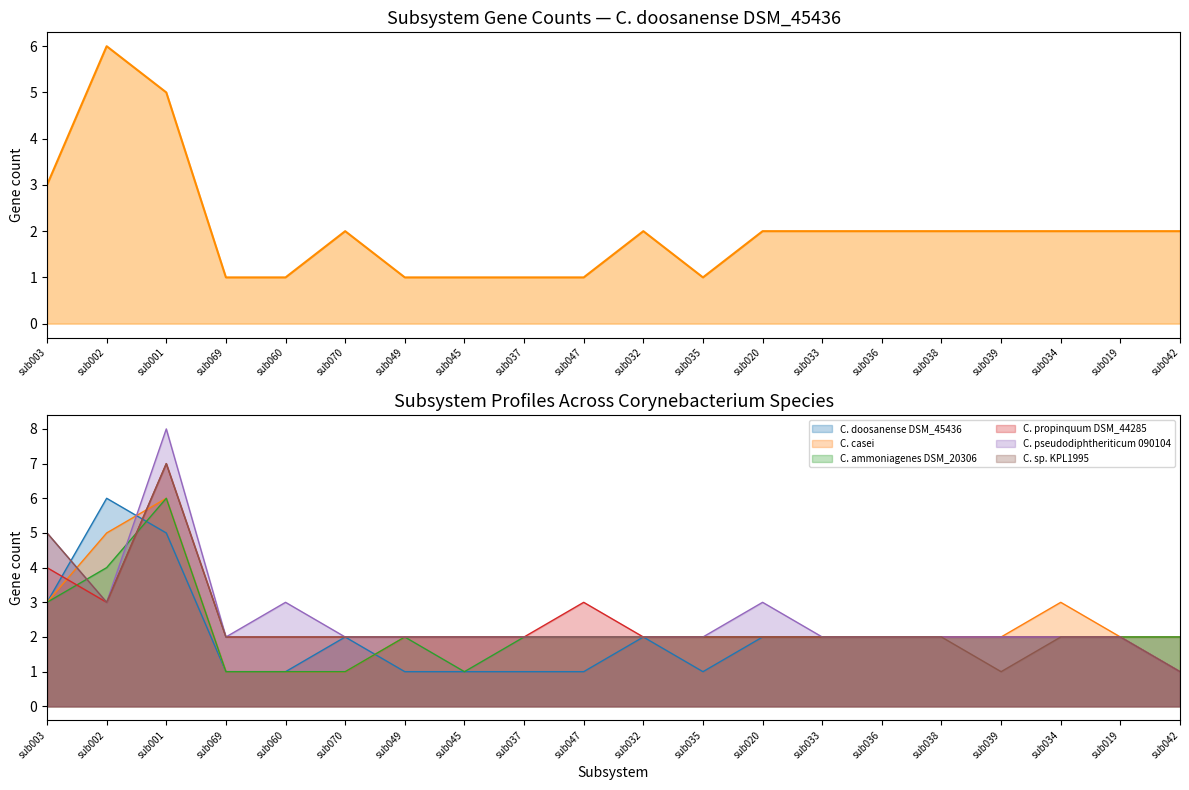

Reading left to right, list all the values displayed in this chart.

3	6	5	1	1	2	1	1	1	1	2	1	2	2	2	2	2	2	2	2